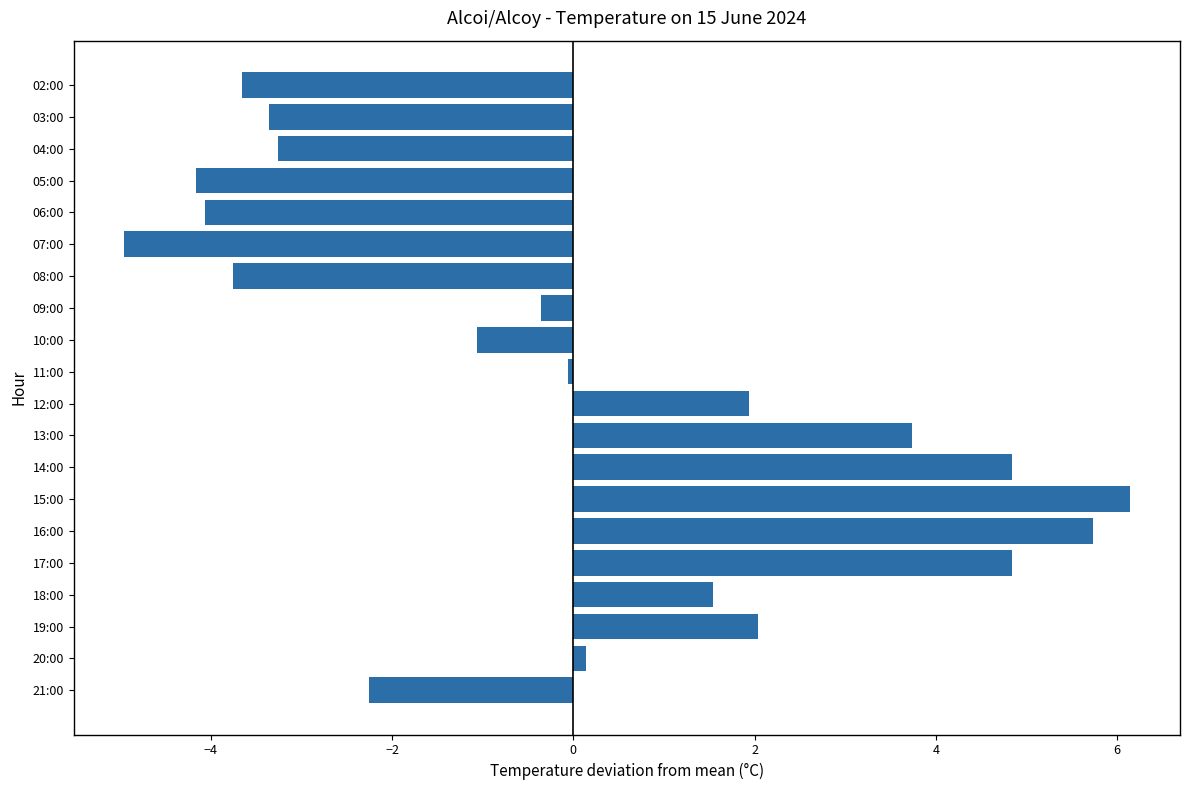

Reading top to bottom, extract all data points from this chart.

02:00=-3.7	03:00=-3.4	04:00=-3.3	05:00=-4.2	06:00=-4.1	07:00=-5.0	08:00=-3.8	09:00=-0.4	10:00=-1.1	11:00=-0.1	12:00=1.9	13:00=3.7	14:00=4.8	15:00=6.1	16:00=5.7	17:00=4.8	18:00=1.5	19:00=2.0	20:00=0.1	21:00=-2.3